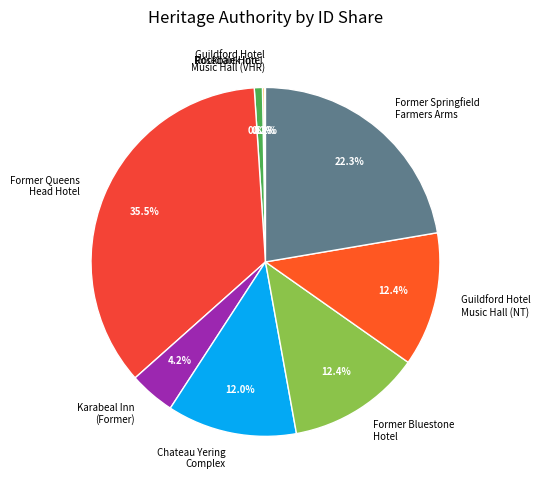

Does Former Queens Head Hotel account for over 50% of the chart?

No